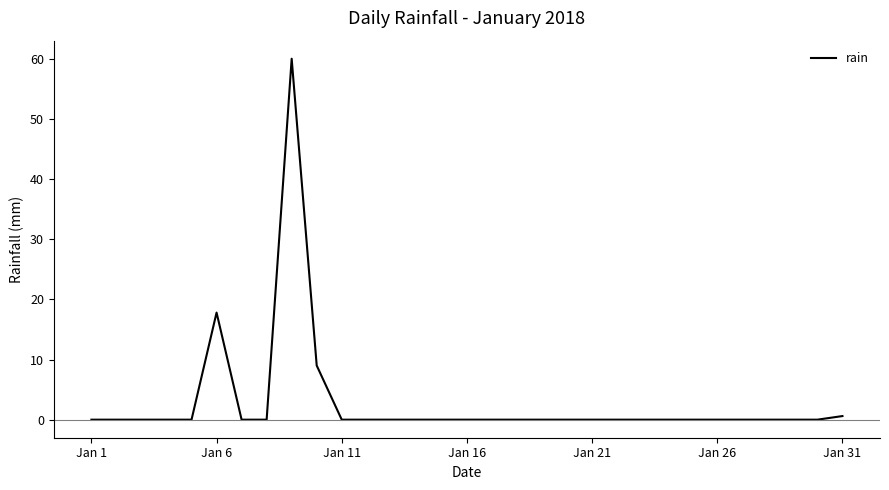

What is the difference between the maximum and minimum values?

60.0